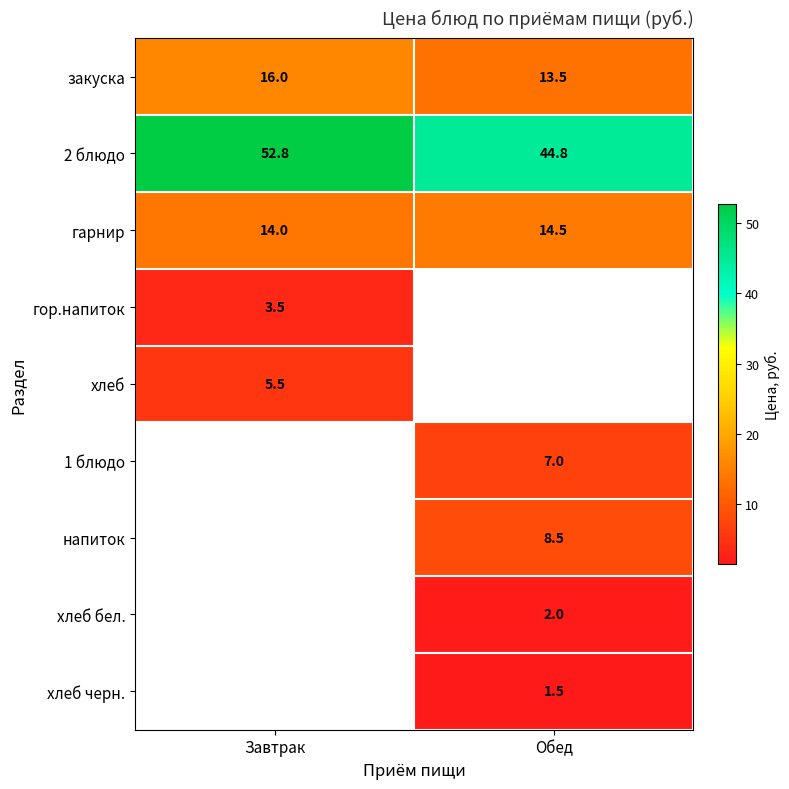

What is the difference between the 2 блюдо values at Завтрак and Обед?

8.0